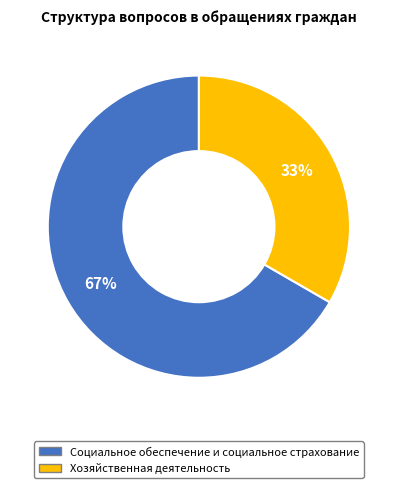

How many segments does this pie chart have?

2